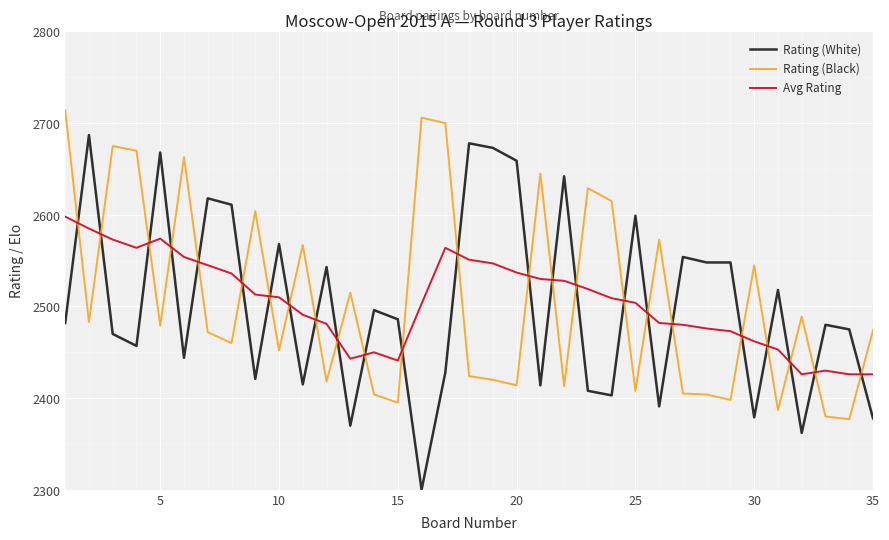

What is the difference between the maximum and minimum values in the Avg Rating series?

172